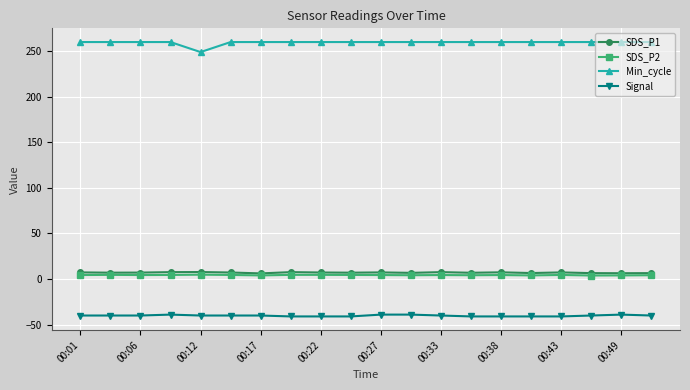

True or false: Signal and Min_cycle intersect in this chart.

False